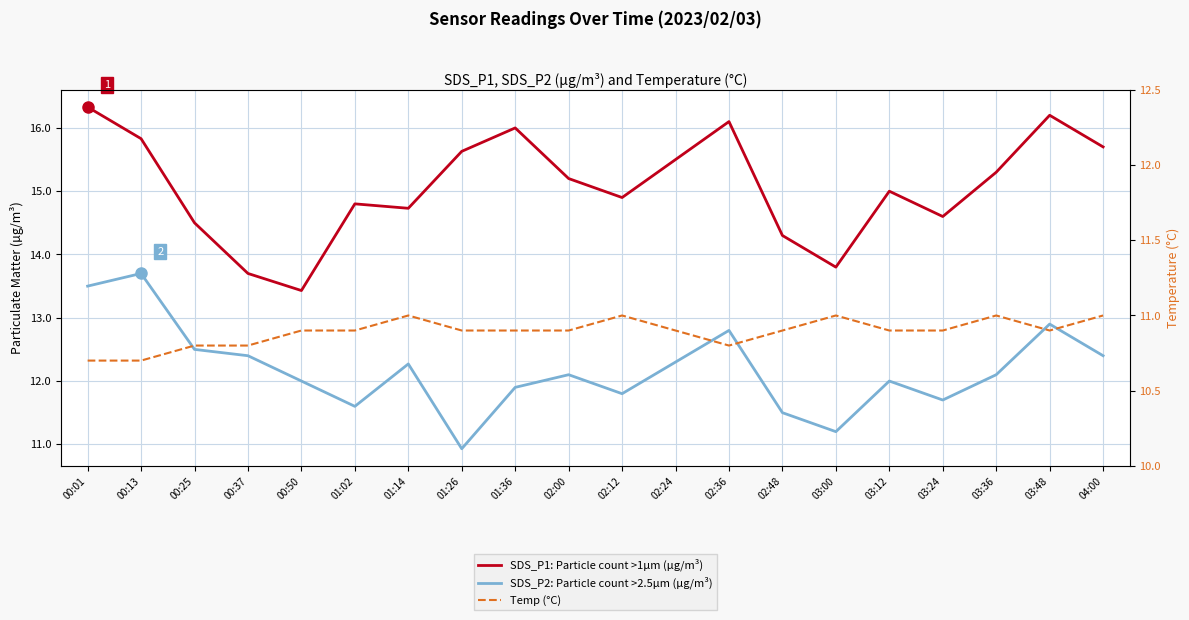

True or false: SDS_P1: Particle count >1µm (µg/m³) and Temp (°C) intersect in this chart.

False